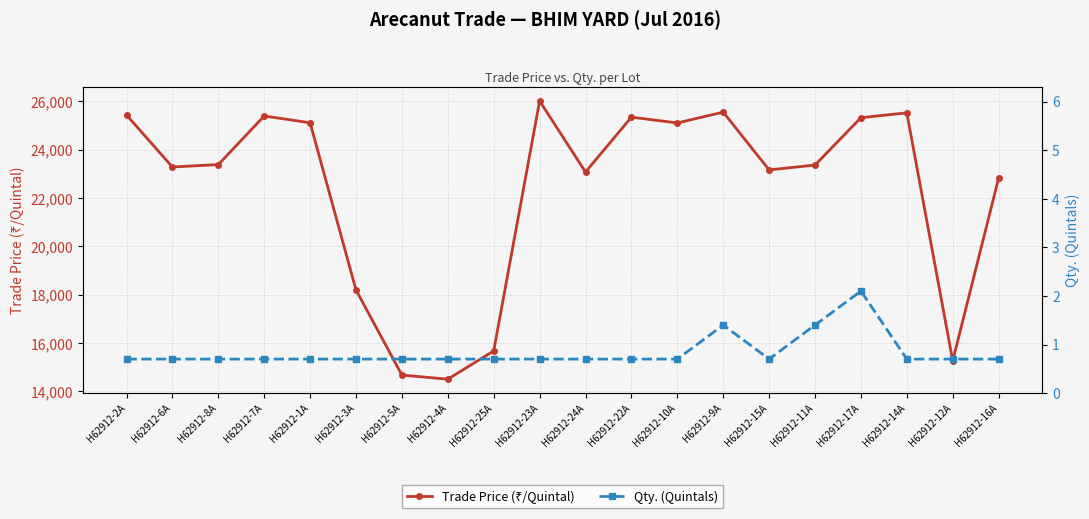

The Trade Price (₹/Quintal) series shows 5563.4 at H62912-1A. True or false?

False